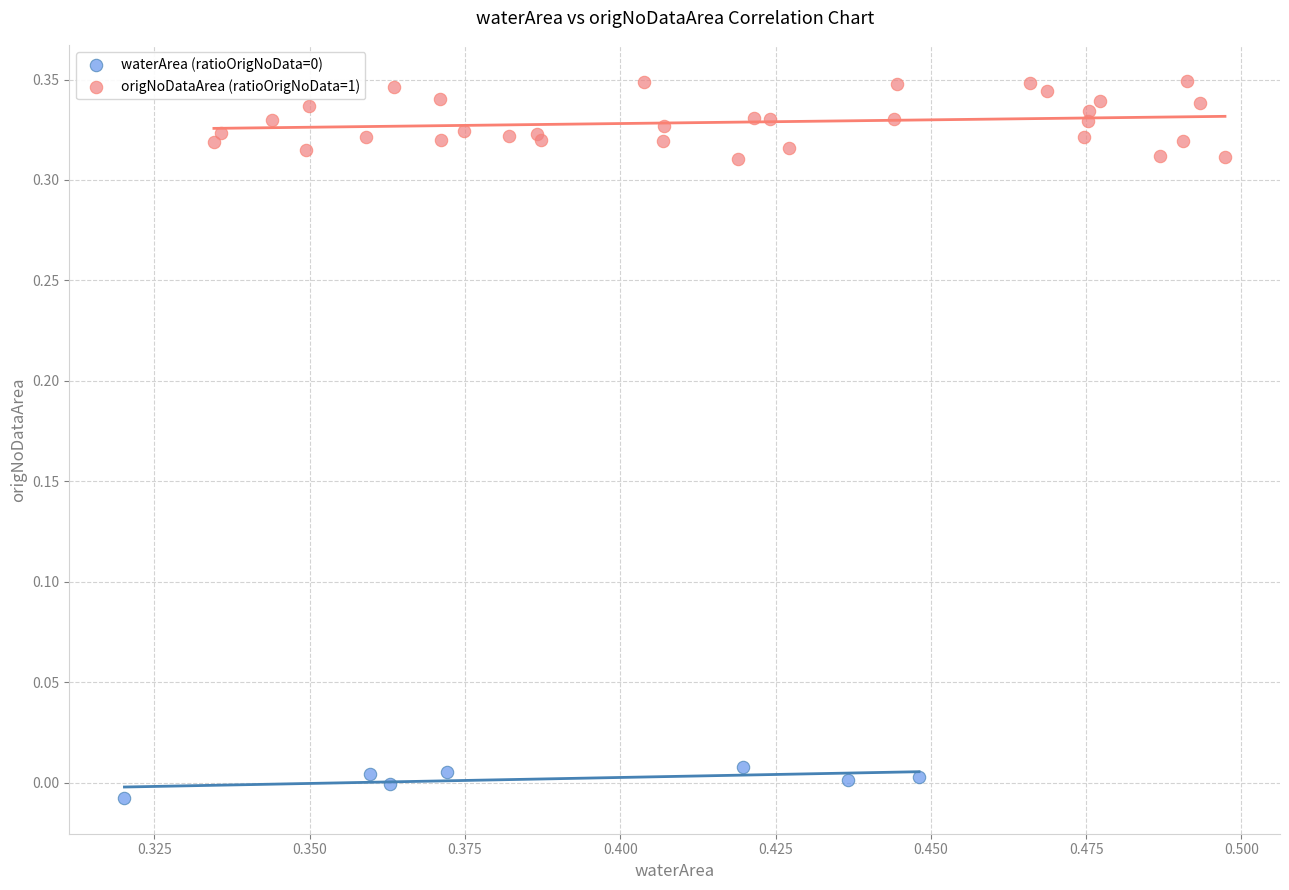

Which series has the widest spread of Y values?

origNoDataArea (ratioOrigNoData=1)